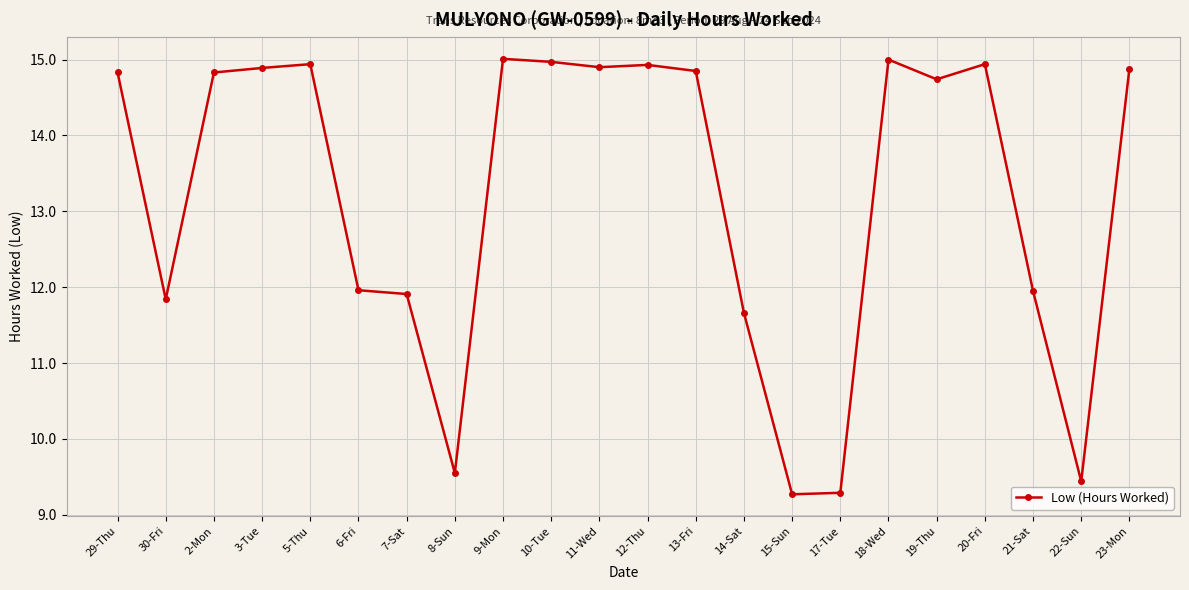

Which has a higher value, 29-Thu or 18-Wed?

18-Wed